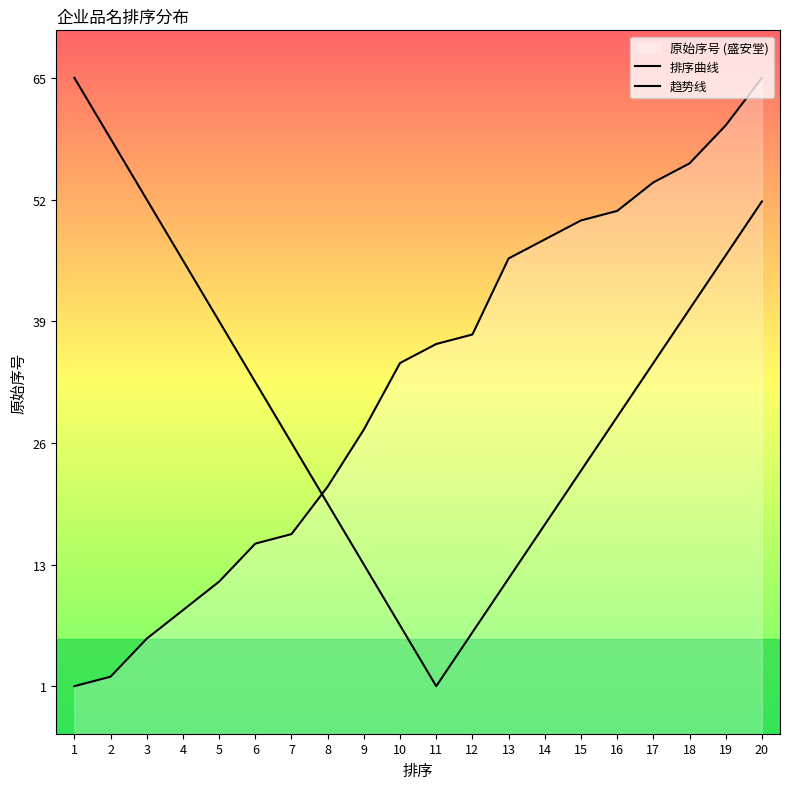

Does the chart display data point markers on the line(s)?

No